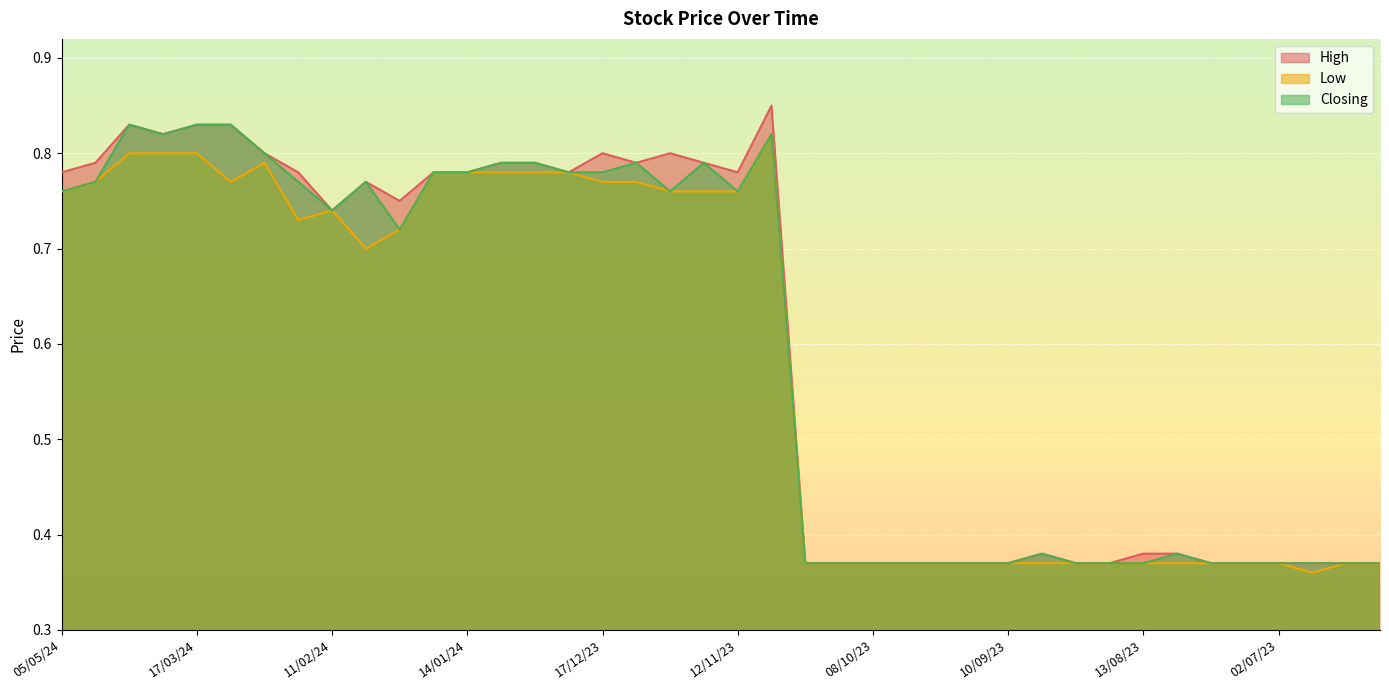

Does the chart display data point markers on the line(s)?

No